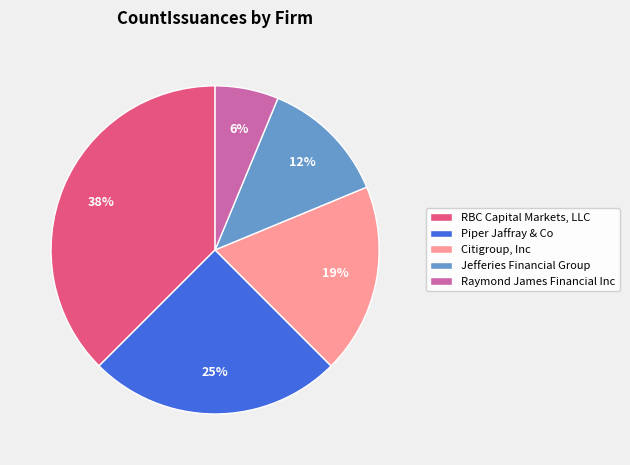

To the nearest percent, what is the difference between the Citigroup, Inc and Piper Jaffray & Co slice percentages?

6%